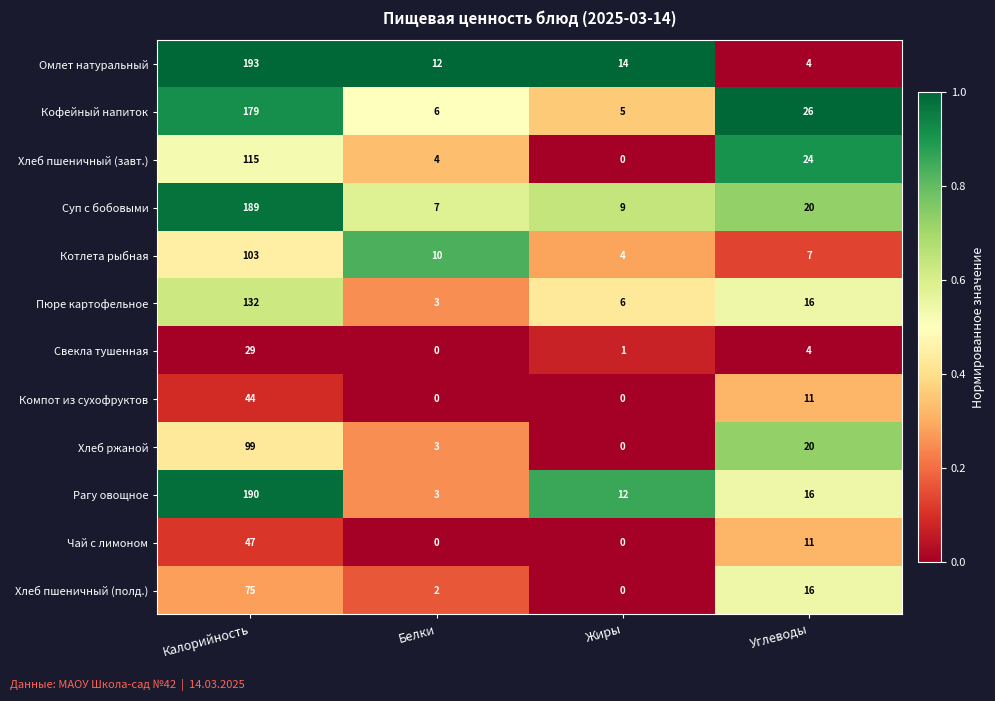

True or false: Компот из сухофруктов has a value of 0 at Белки.

True